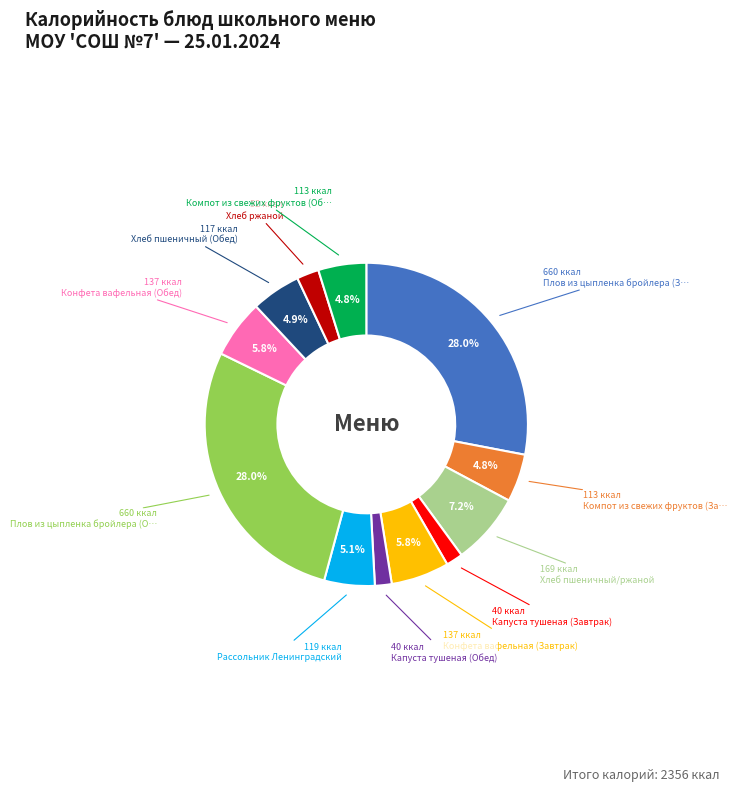

To the nearest percent, what is the average slice percentage?

8%